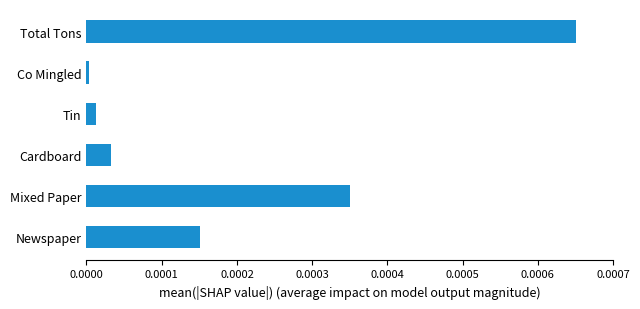

True or false: the data shows 0.0 at Newspaper.

True